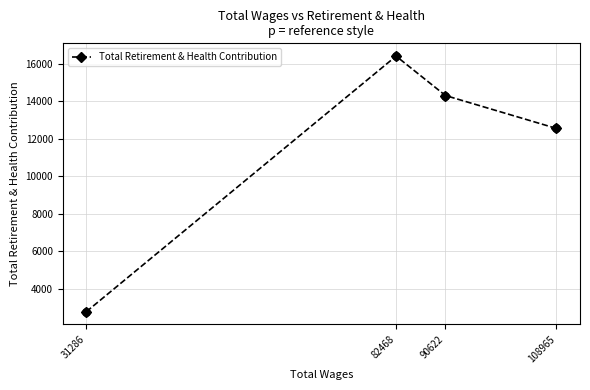

What is the change in value from 31286 to 90622?

+11531